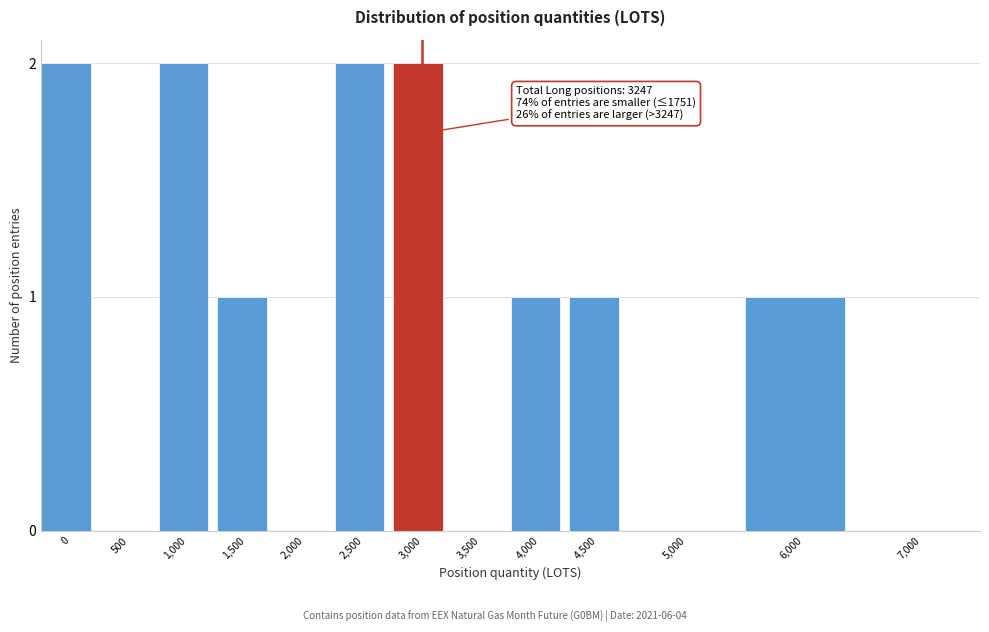

Reading left to right, extract all data points from this chart.

0=2	500=0	1,000=2	1,500=1	2,000=0	2,500=2	3,000=2	3,500=0	4,000=1	4,500=1	5,000=0	6,000=1	7,000=0